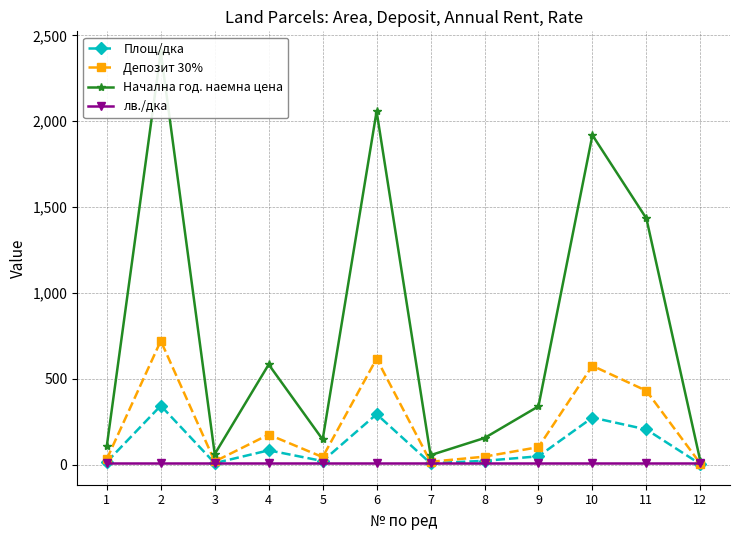

True or false: Депозит 30% has more than 1 points higher than both neighbors.

True